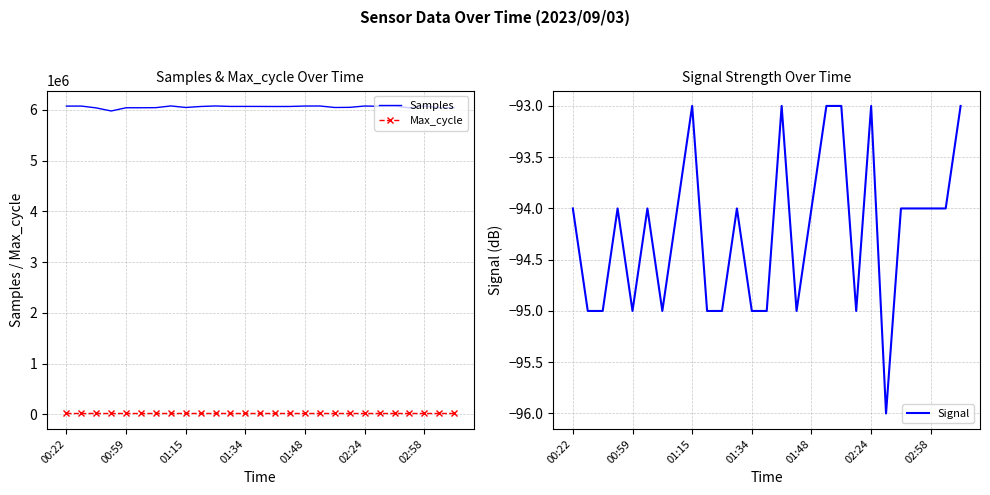

What is the average value of the Max_cycle series?

19939